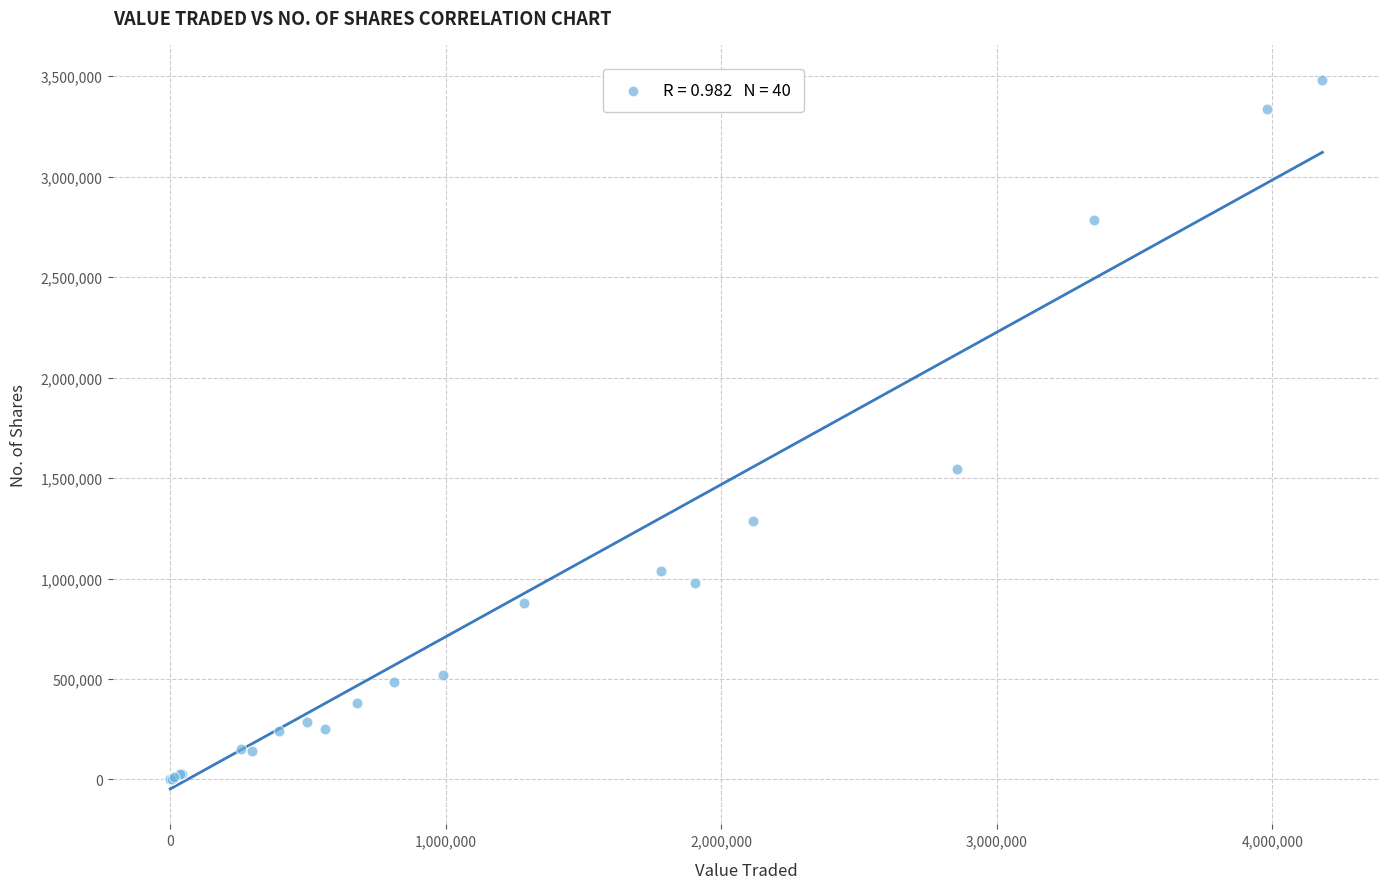

What Y value in the scatter plot is closest to 1739951?

1547100